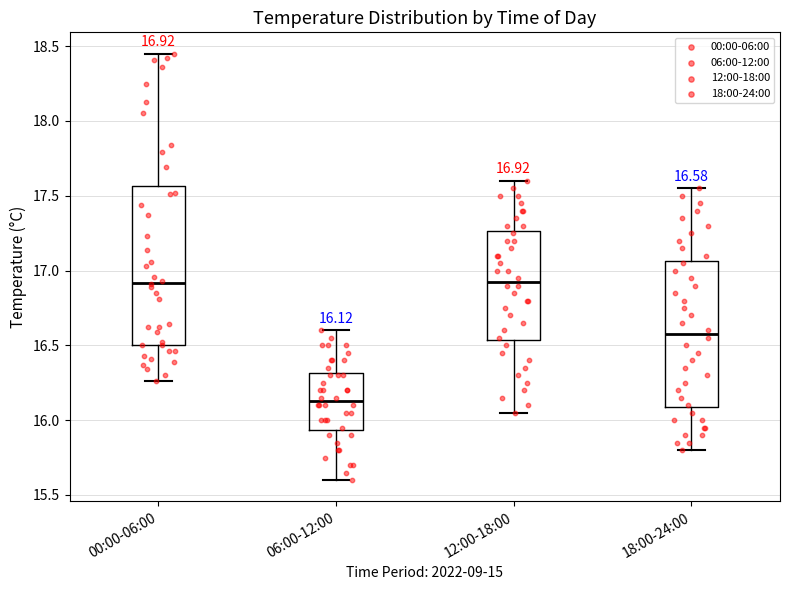

Comparing the boxes themselves (not the whiskers), which one is the tallest?

00:00-06:00